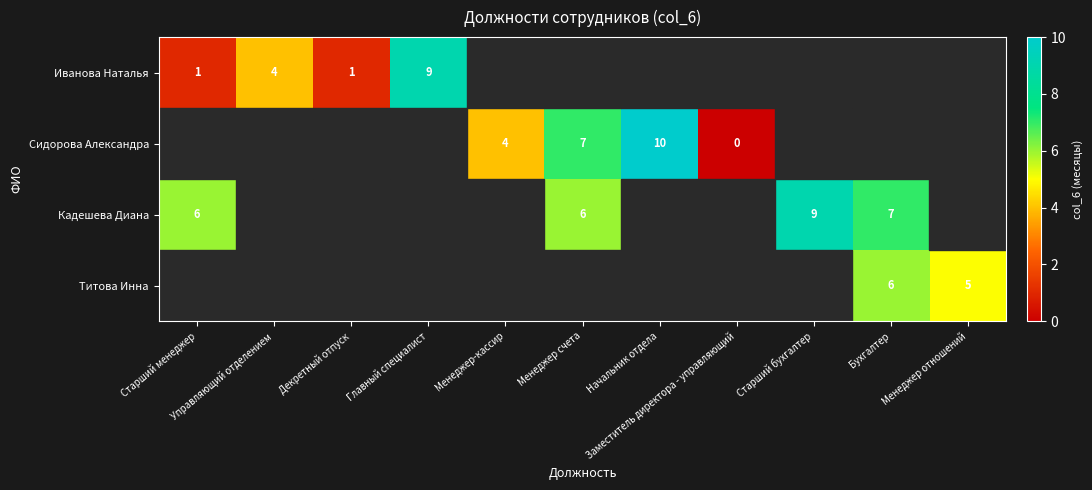

What is the greatest value displayed?

10